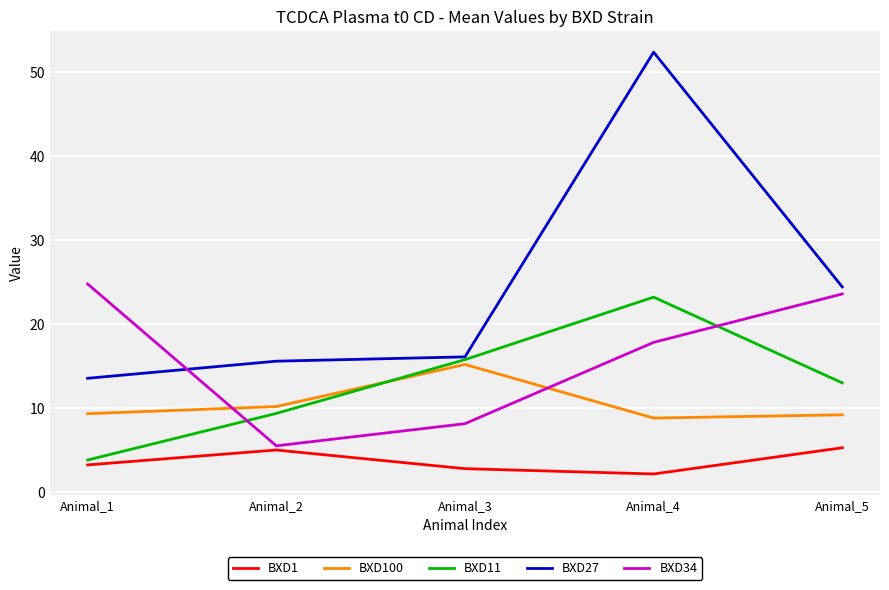

True or false: BXD27 and BXD1 intersect in this chart.

False